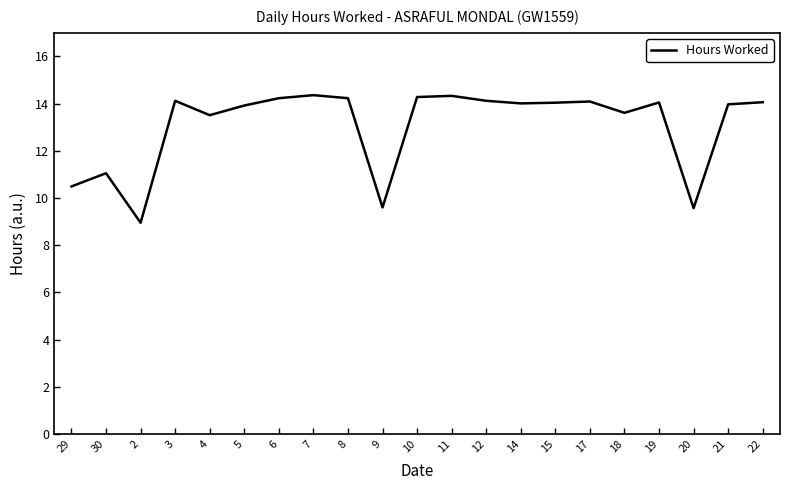

What value does the data have at 4?

13.5